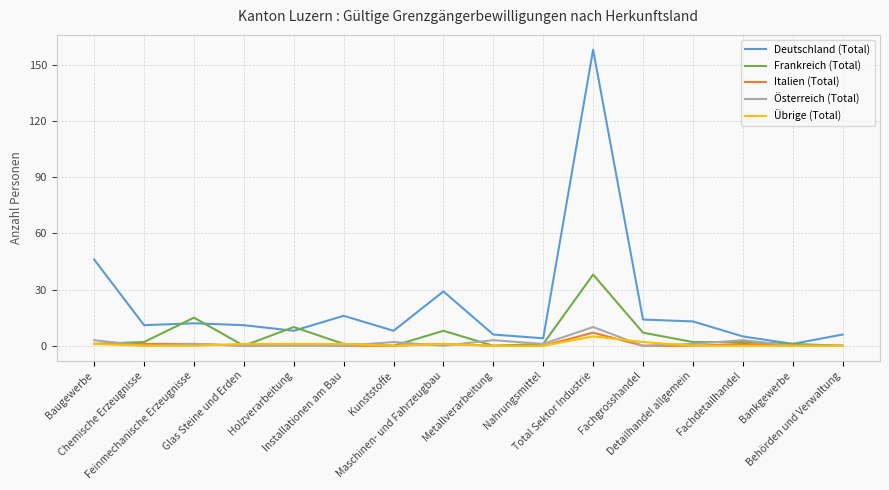

What is the difference between the maximum and second lowest values in the Übrige (Total) series?

5